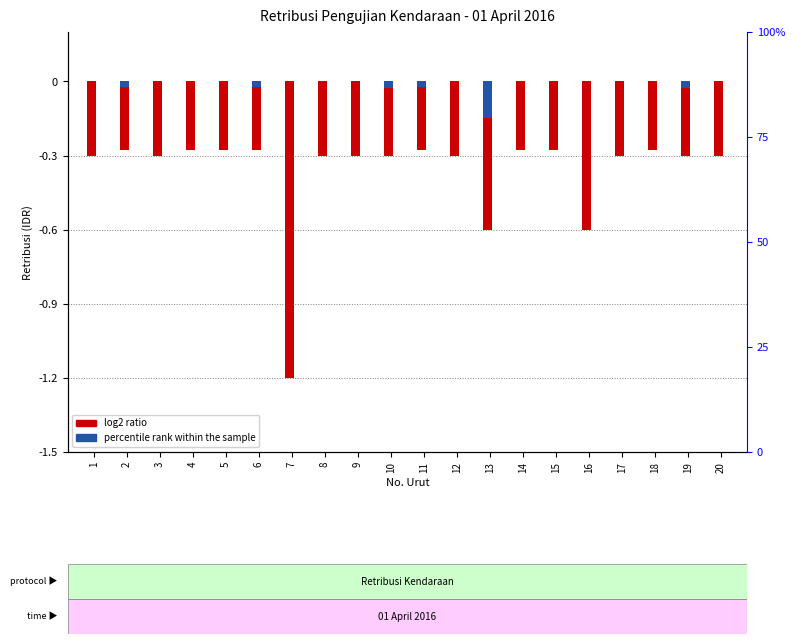

What is the sum of the log2 ratio values at 17 and 6?

-0.6